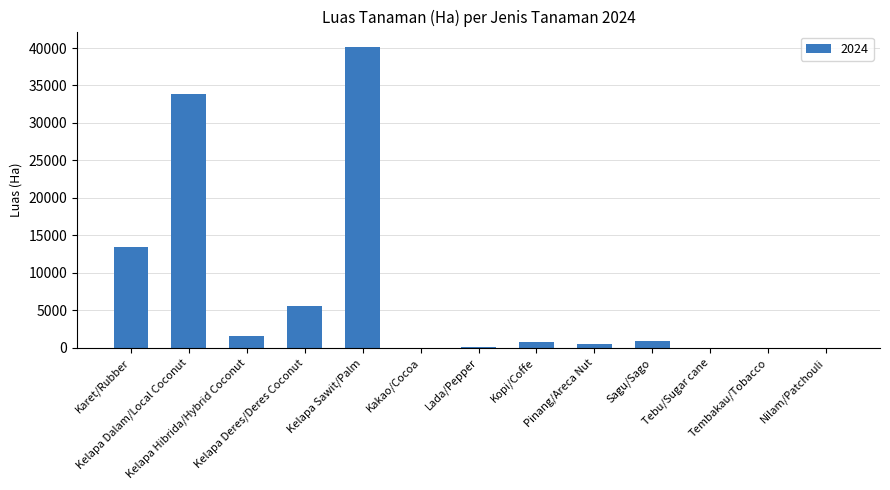

What is the greatest value displayed?

40188.2